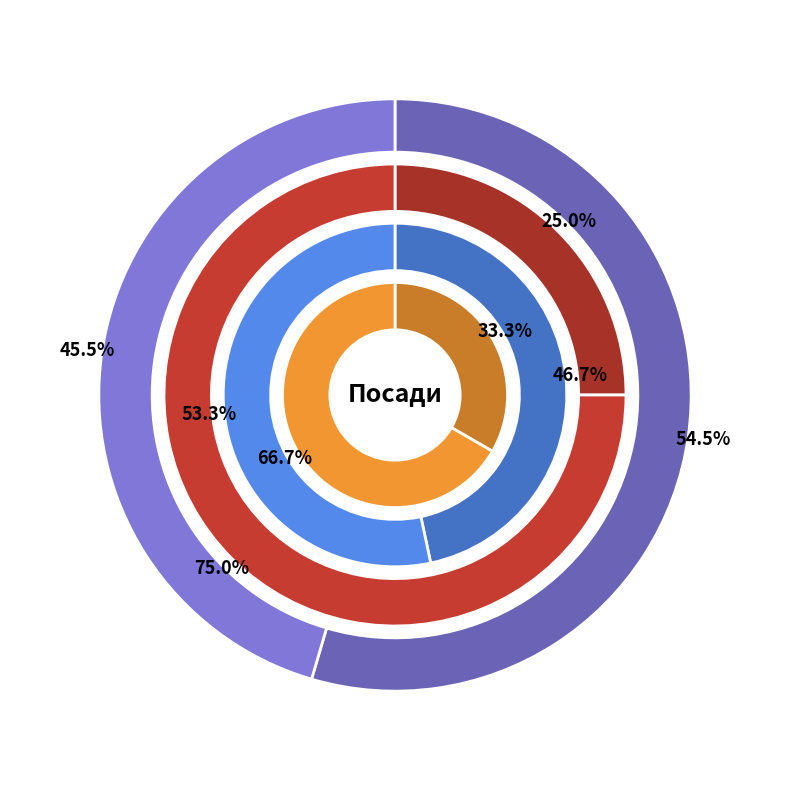

True or false: Генеральний директор accounts for 1% of the total.

False